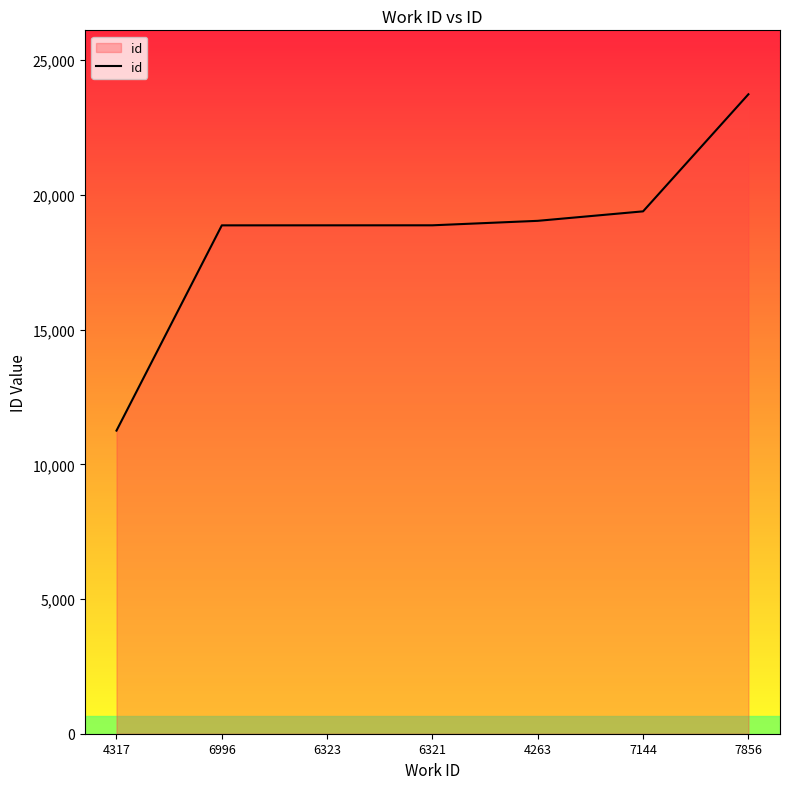

How many lines are shown in the chart?

1